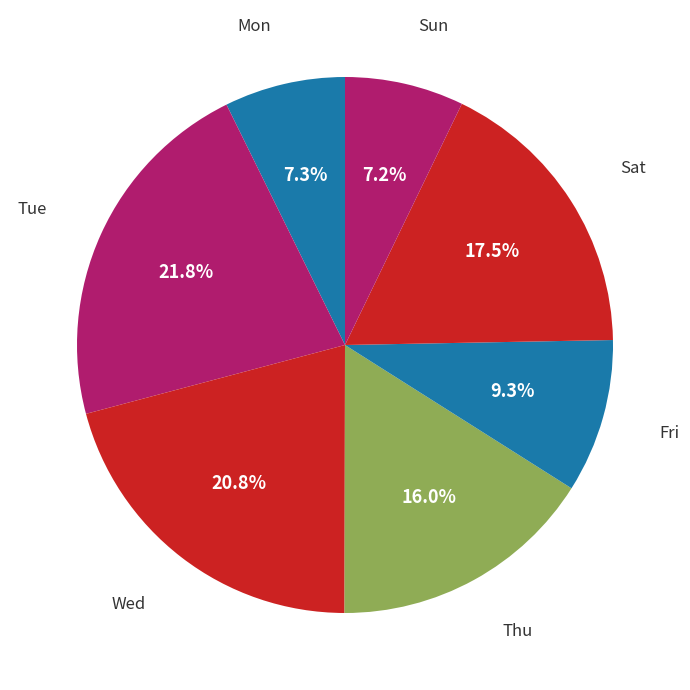

Count the number of slices in the pie.

7